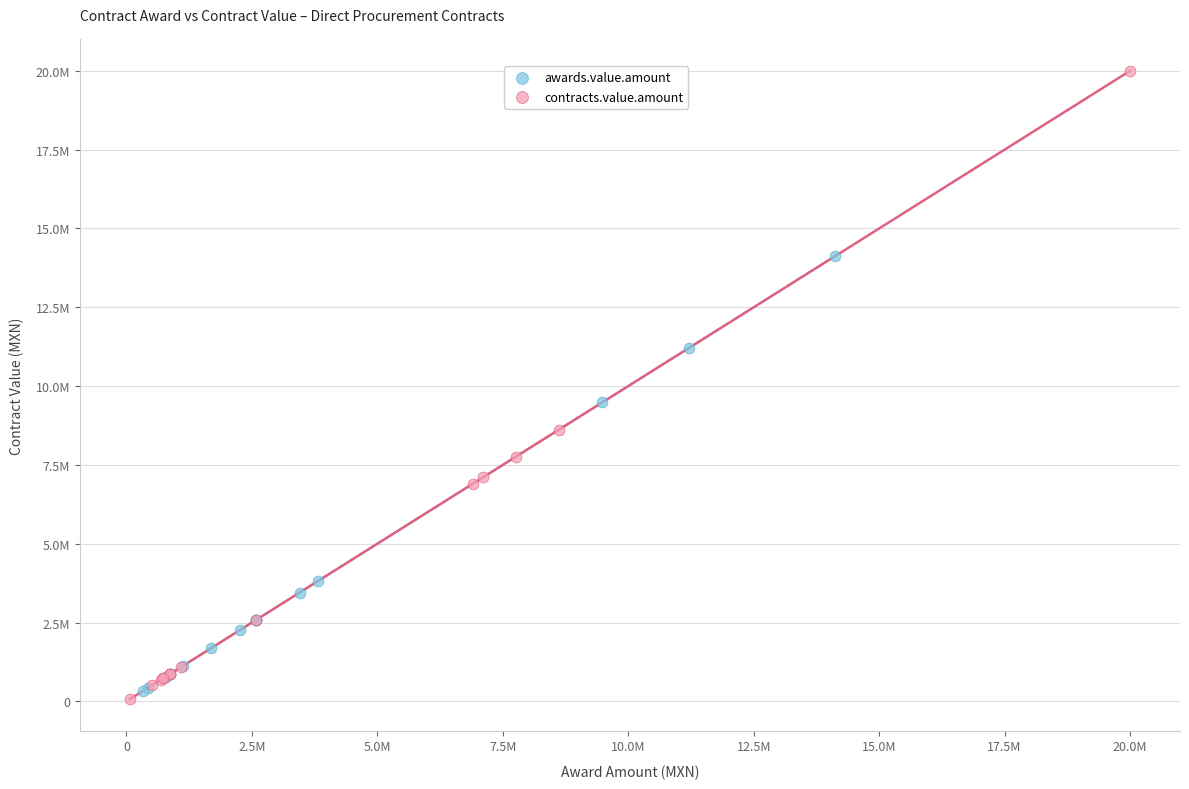

Which series reaches the minimum Y coordinate?

contracts.value.amount